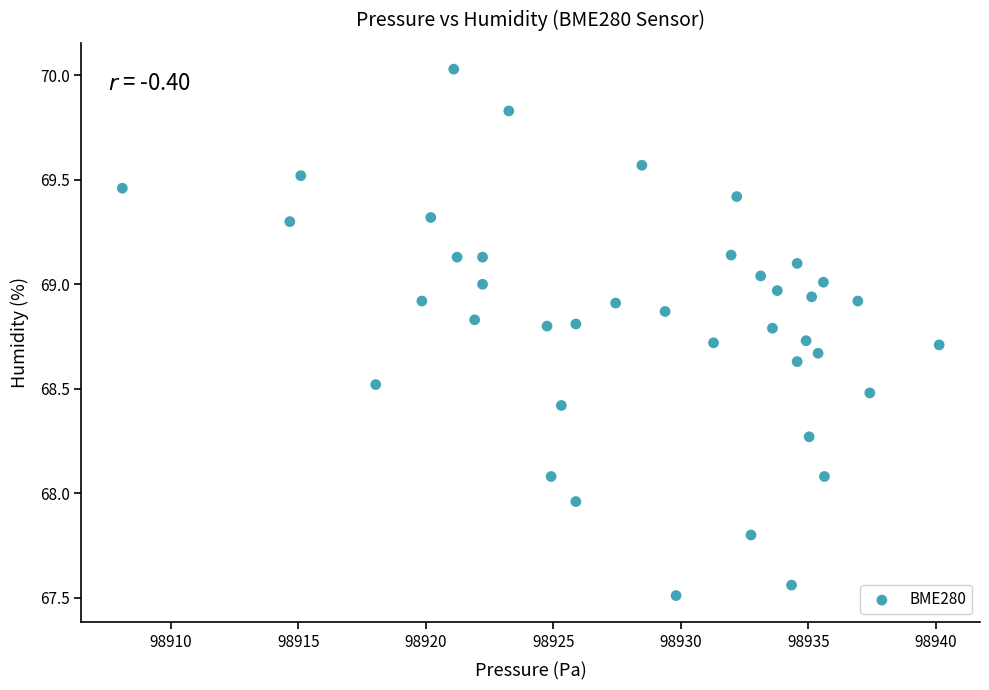

What is the range of X values (max minus min)?

32.0